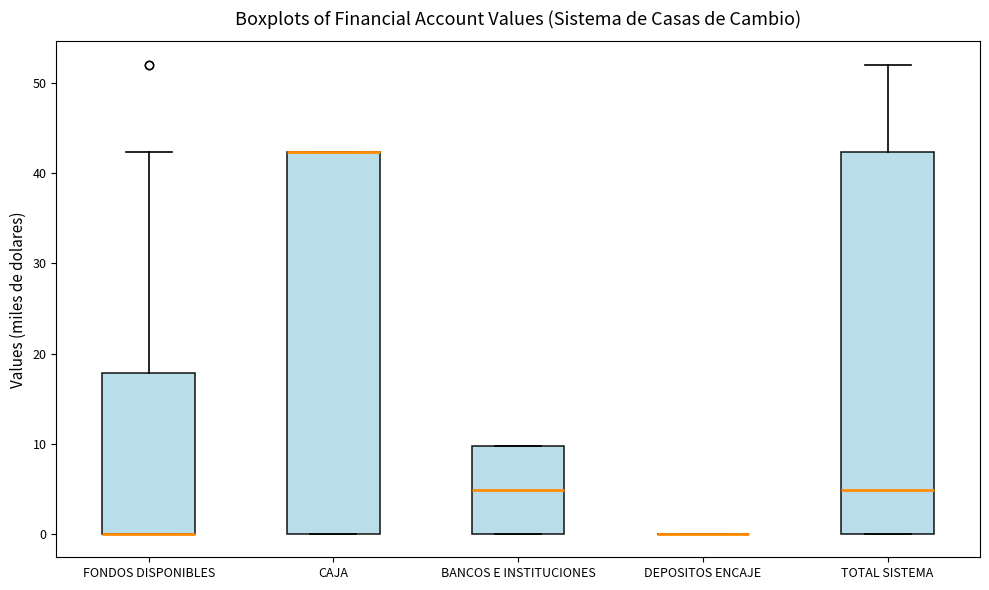

Where does the median line of the box for TOTAL SISTEMA sit on the y-axis? The values are not printed on the chart, so give them approximately, as read against the axis.

5